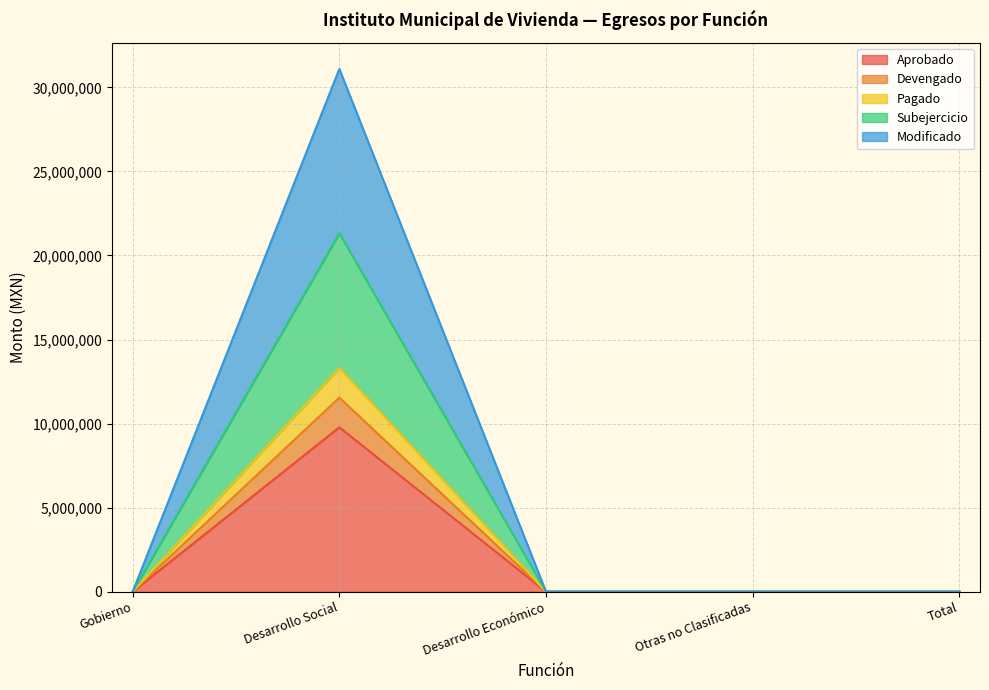

Between Desarrollo Económico and Otras no Clasificadas, which series saw the biggest shift?

Aprobado